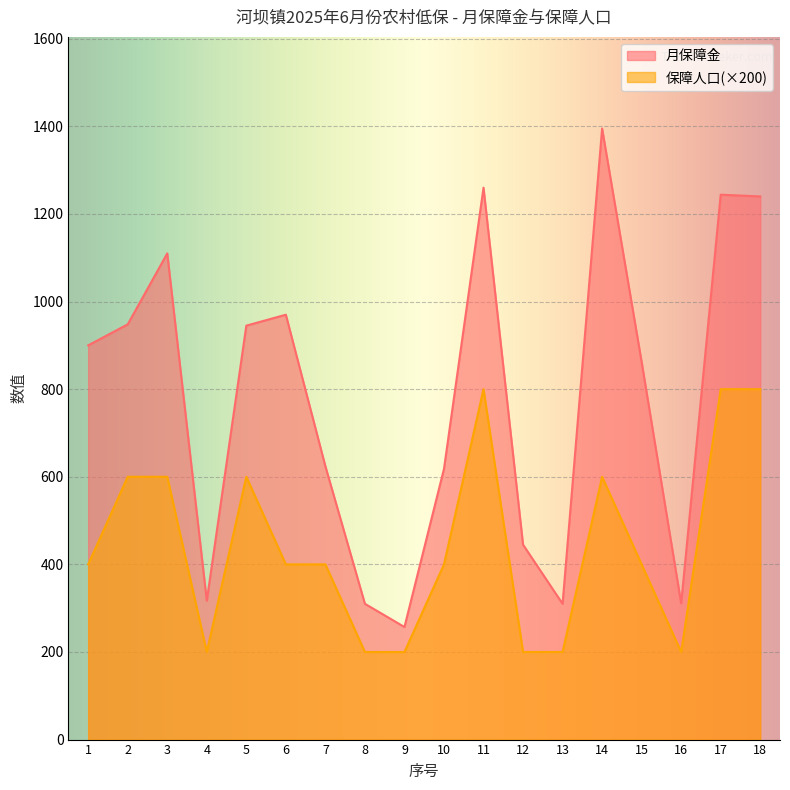

True or false: 月保障金 and 保障人口 intersect in this chart.

False